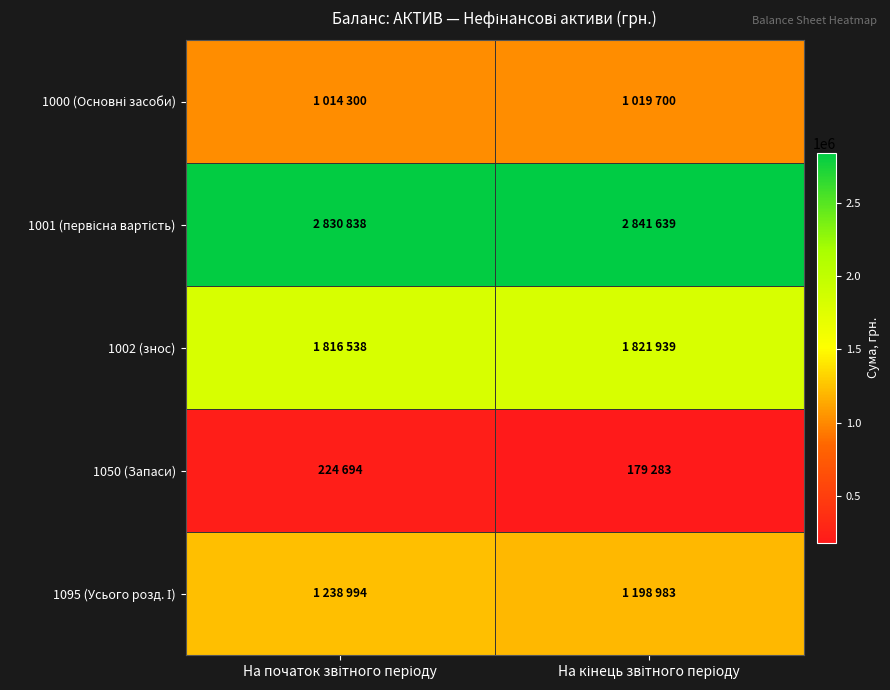

At which category is the sum across all series the highest?

На початок звітного періоду